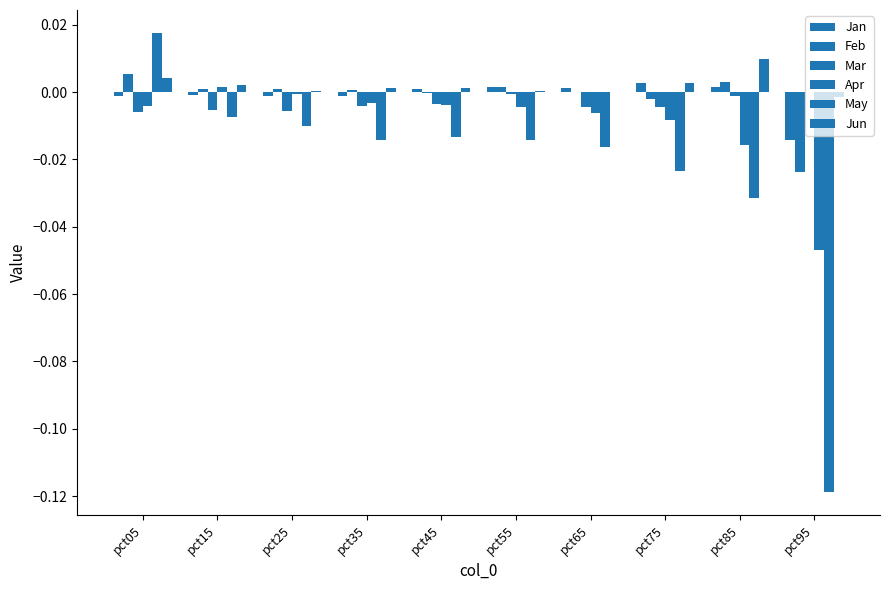

How many groups of bars are there?

10